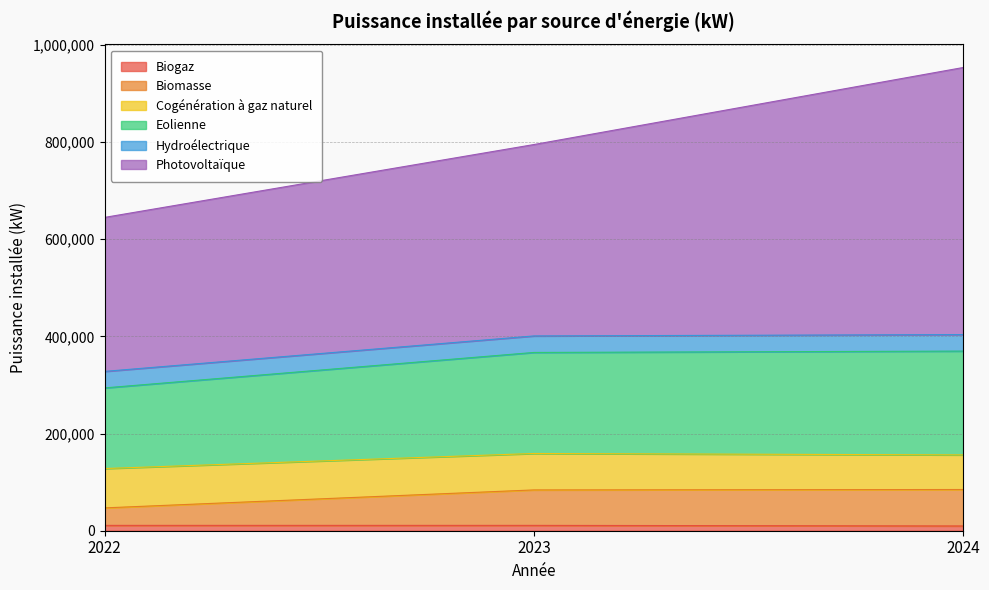

Between 2023 and 2022, which is larger?

2023